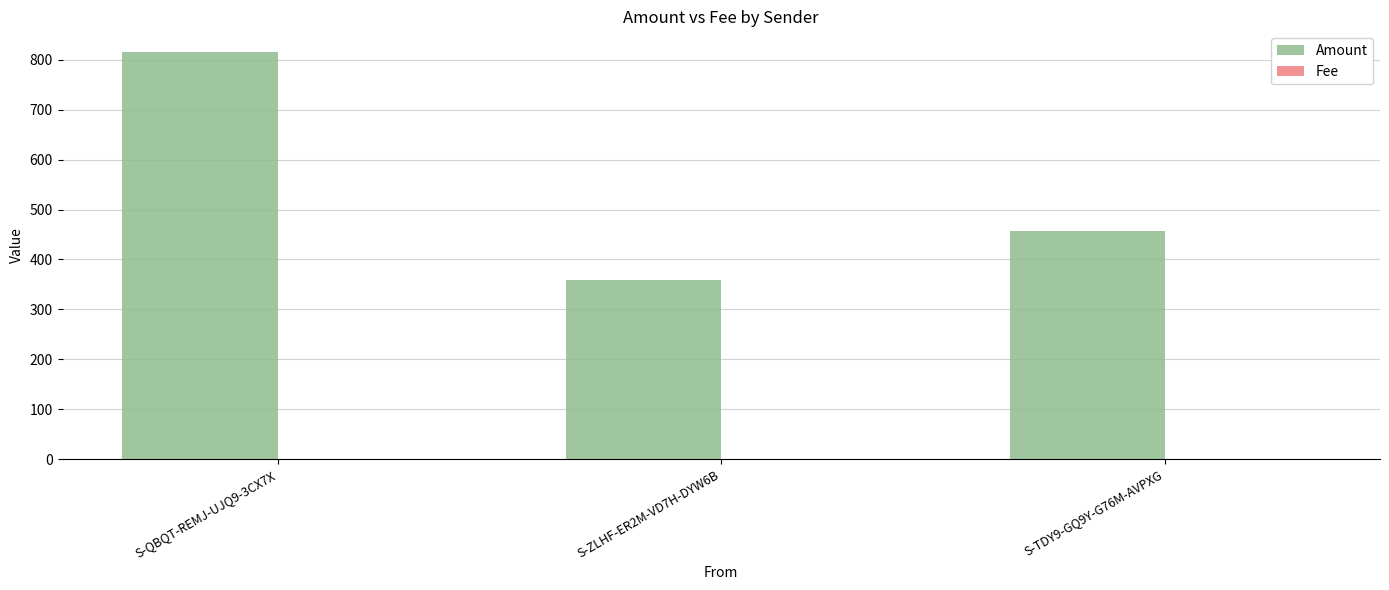

The value of Amount at S-QBQT-REMJ-UJQ9-3CX7X is 1456.3. True or false?

False